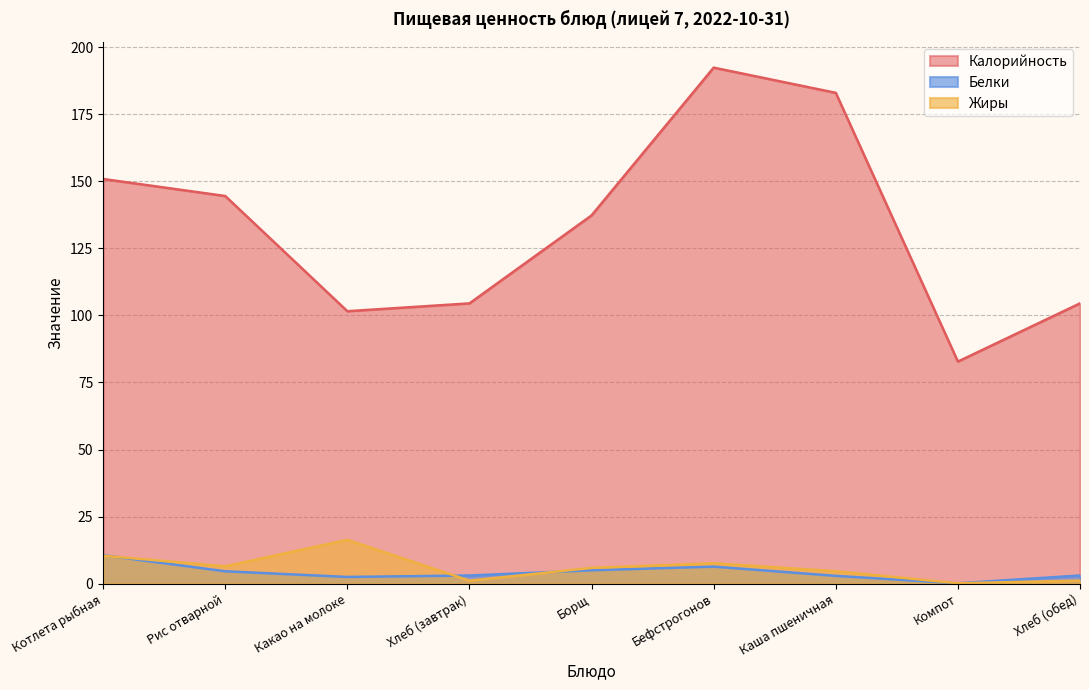

Where does the Калорийность series first go above 137?

Котлета рыбная